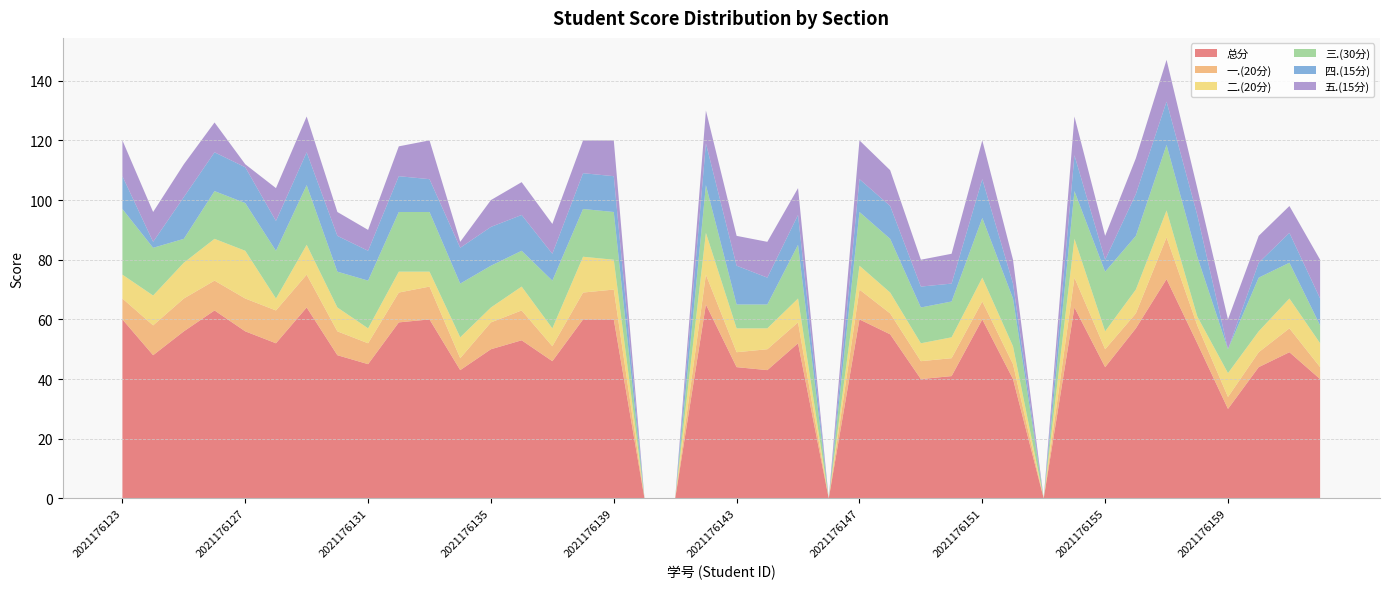

Reading left to right, extract all data points from this chart.

总分: 60.0	48.0	56.0	63.0	56.0	52.0	64.0	48.0	45.0	59.0	60.0	43.0	50.0	53.0	46.0	60.0	60.0	0.0	0.0	65.0	44.0	43.0	52.0	0.0	60.0	55.0	40.0	41.0	60.0	40.0	0.0	64.0	44.0	57.0	73.5	52.0	30.0	44.0	49.0	40.0
一.(20分): 7.0	10.0	11.0	10.0	11.0	11.0	11.0	8.0	7.0	10.0	11.0	4.0	9.0	10.0	5.0	9.0	10.0	0.0	0.0	10.0	5.0	7.0	7.0	0.0	10.0	7.0	6.0	6.0	6.0	5.0	0.0	10.0	6.0	5.0	14.0	6.0	4.0	5.0	8.0	4.0
二.(20分): 8.0	10.0	12.0	14.0	16.0	4.0	10.0	8.0	5.0	7.0	5.0	7.0	5.0	8.0	6.0	12.0	10.0	0.0	0.0	14.0	8.0	7.0	8.0	0.0	8.0	7.0	6.0	7.0	8.0	6.0	0.0	13.0	6.0	8.0	9.0	3.0	8.0	7.0	10.0	8.0
三.(30分): 22.0	16.0	8.0	16.0	16.0	16.0	20.0	12.0	16.0	20.0	20.0	18.0	14.0	12.0	16.0	16.0	16.0	0.0	0.0	16.0	8.0	8.0	18.0	0.0	18.0	18.0	12.0	12.0	20.0	16.0	0.0	16.0	20.0	18.0	22.0	20.0	8.0	18.0	12.0	6.0
四.(15分): 11.0	2.0	14.0	13.0	12.0	10.0	11.0	12.0	10.0	12.0	11.0	12.0	13.0	12.0	9.0	12.0	12.0	0.0	0.0	14.0	13.0	9.0	10.0	0.0	11.0	11.0	7.0	6.0	13.0	5.0	0.0	12.0	4.0	14.0	14.5	14.0	0.0	5.0	10.0	9.0
五.(15分): 12.0	10.0	11.0	10.0	1.0	11.0	12.0	8.0	7.0	10.0	13.0	2.0	9.0	11.0	10.0	11.0	12.0	0.0	0.0	11.0	10.0	12.0	9.0	0.0	13.0	12.0	9.0	10.0	13.0	8.0	0.0	13.0	8.0	12.0	14.0	9.0	10.0	9.0	9.0	13.0